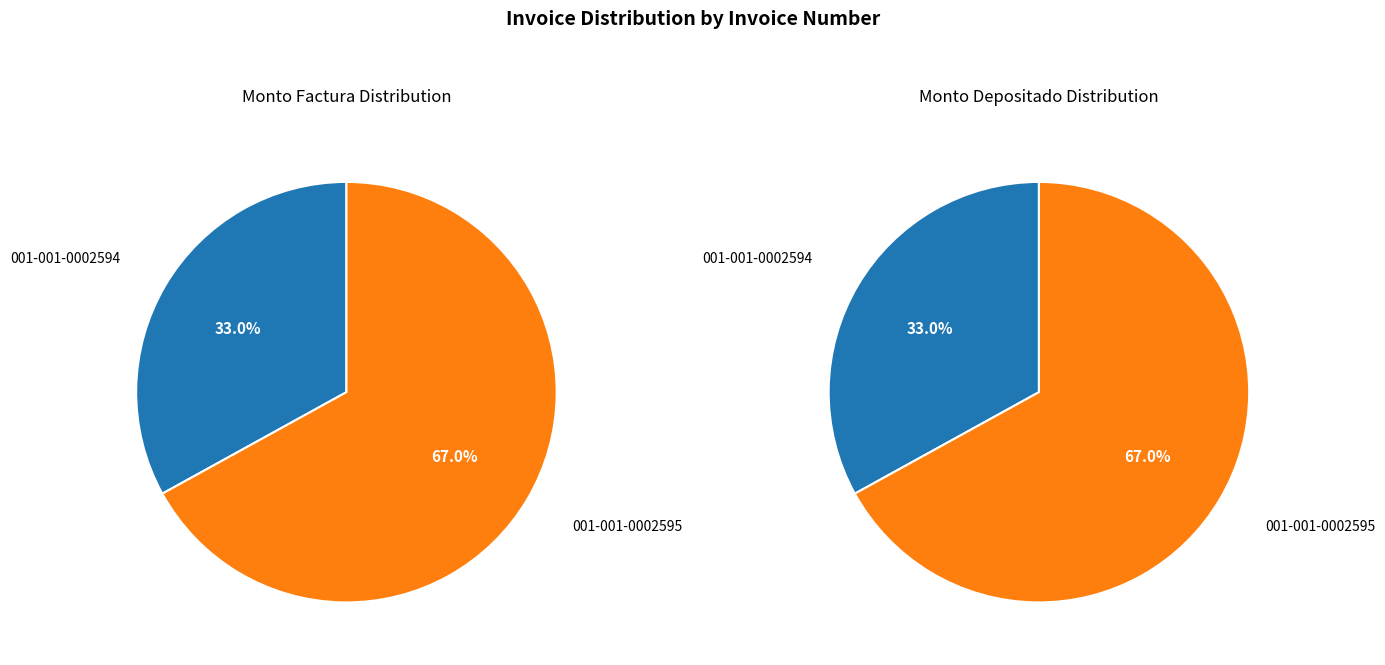

True or false: 001-001-0002594 accounts for 24% of the total.

False